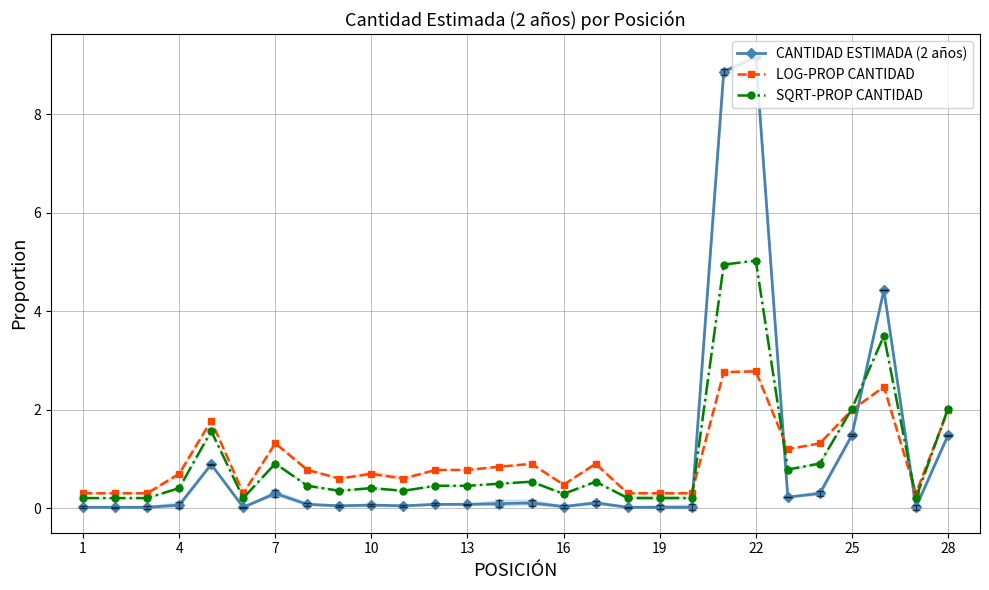

What is the value of the SQRT-PROP CANTIDAD point at the 16th from the left?

0.3